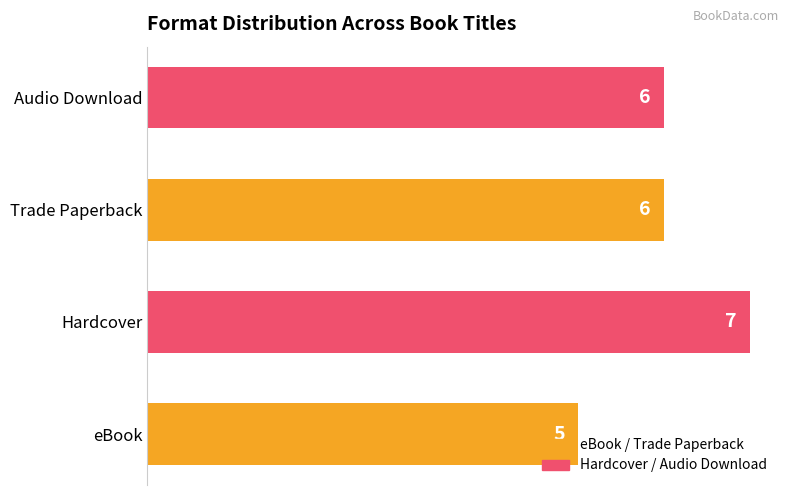

What value does the data have at Trade Paperback?

6